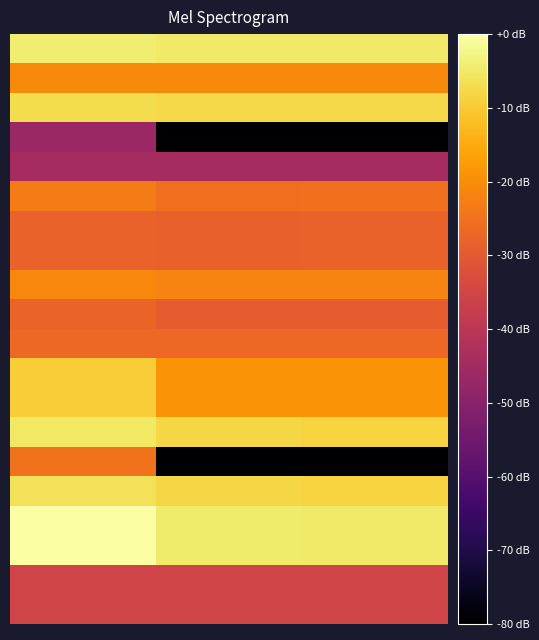

How many series are shown in this chart?

20